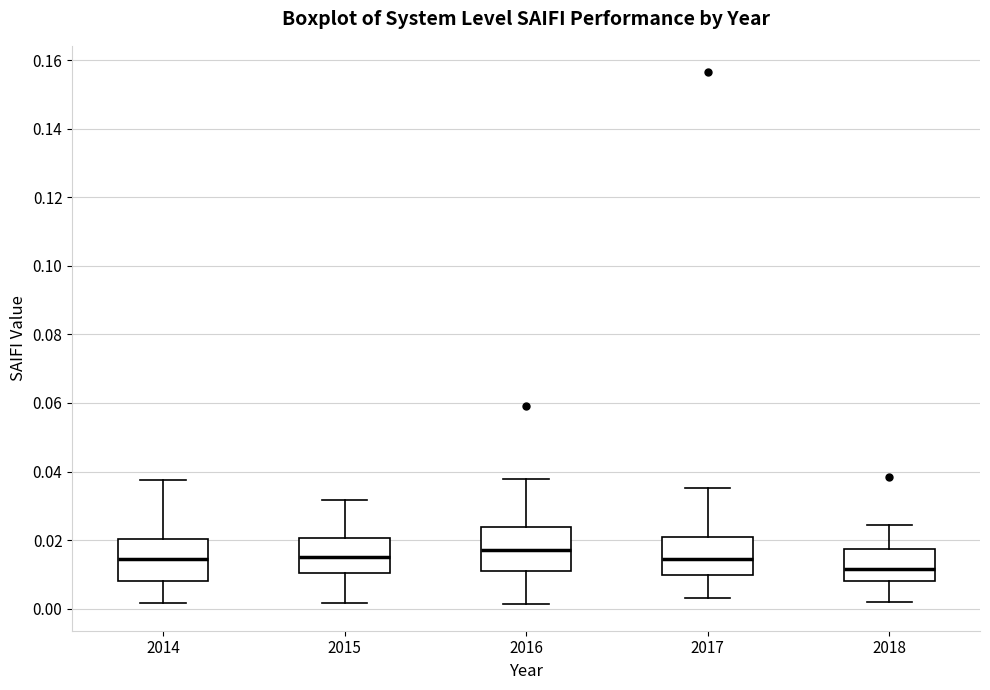

Which box has the lowest median line?

2018